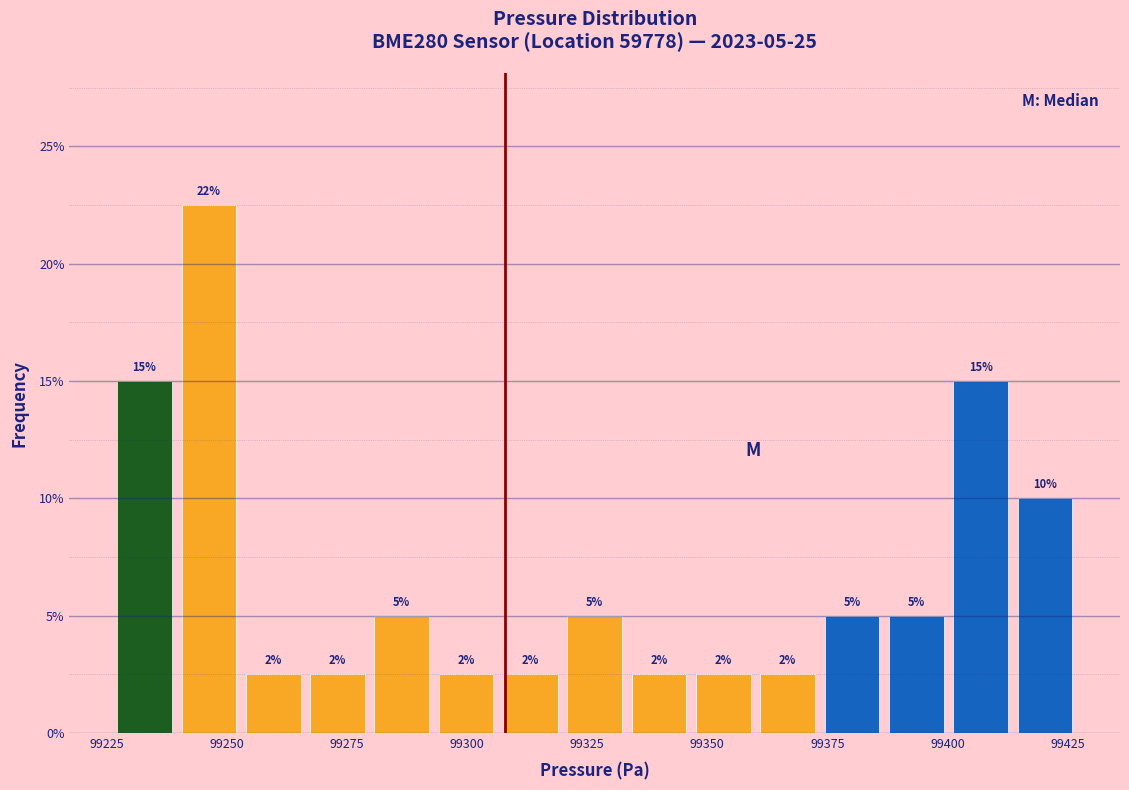

Read against the x-axis, roughly where is the centre of the tallest bar?

99245